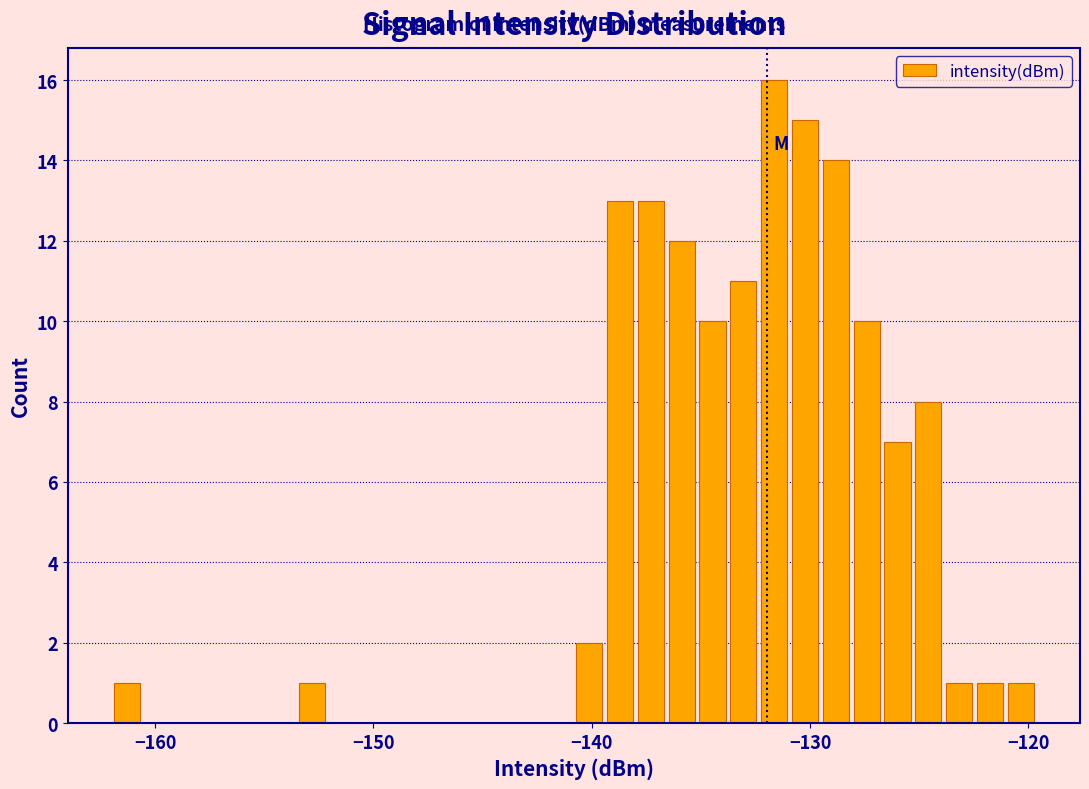

Around what value on the x-axis is the tallest bar? Give the approximate position of its centre, as read against the axis.

-132